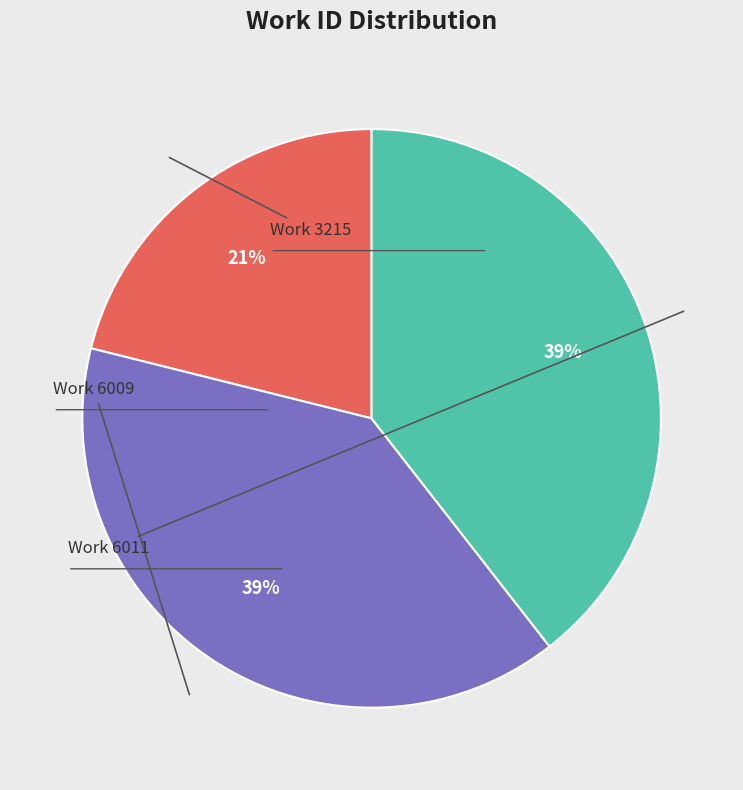

How many segments does this pie chart have?

3